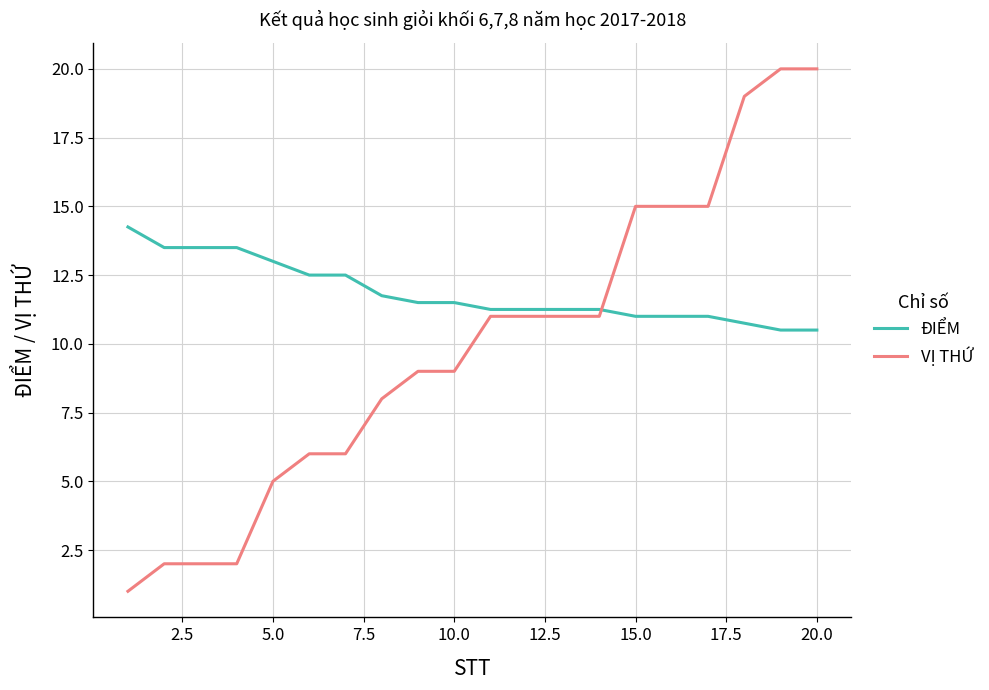

List the series in order of their overall mean, lowest first.

VỊ THỨ, ĐIỂM